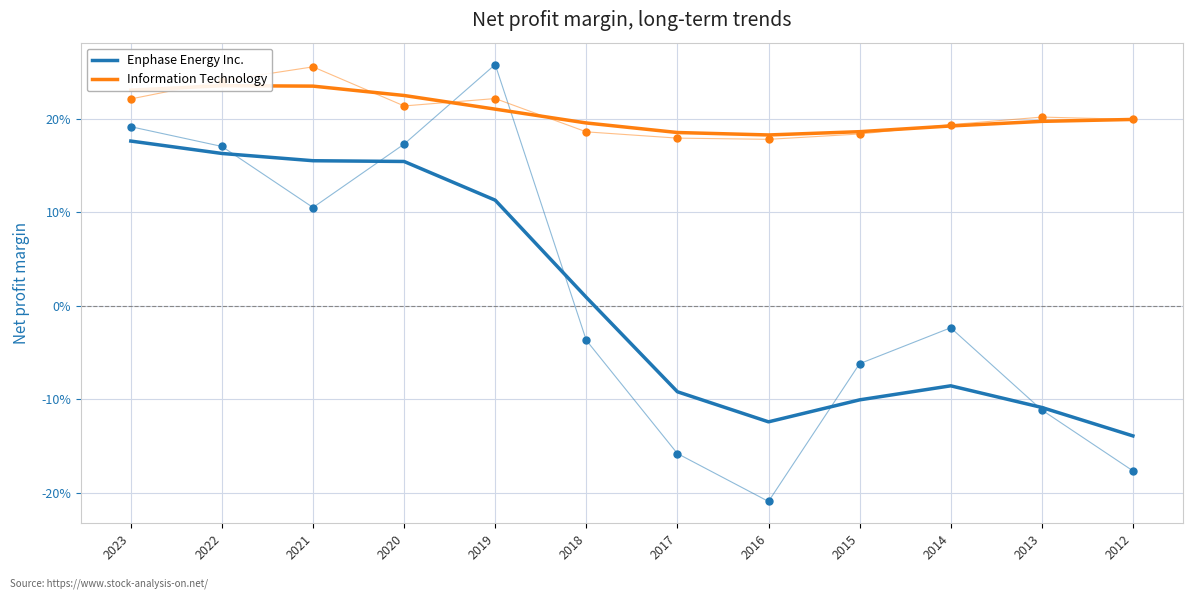

At how many categories does at least one series exceed 0?

12